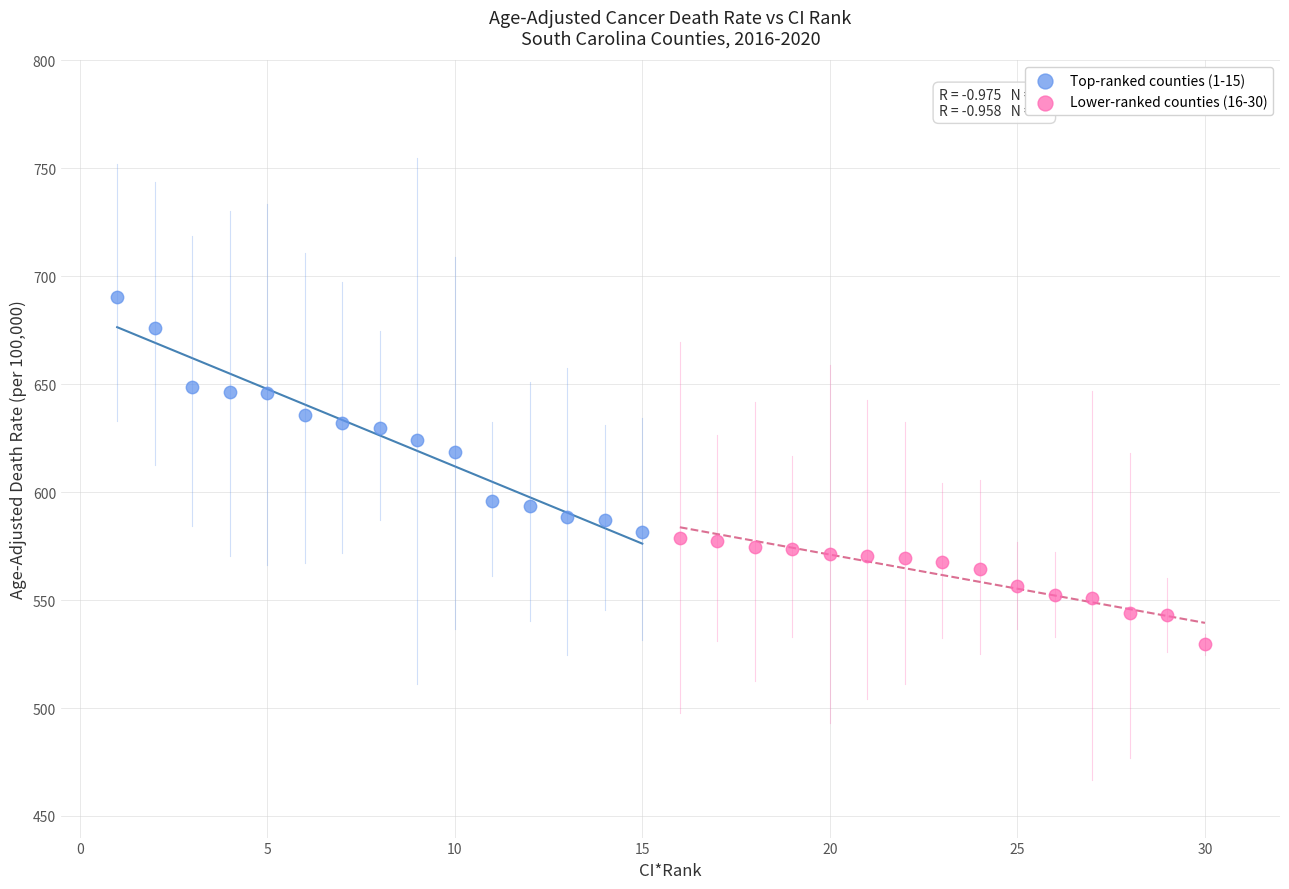

Which series contains the highest Y value?

Top-ranked counties (1-15)